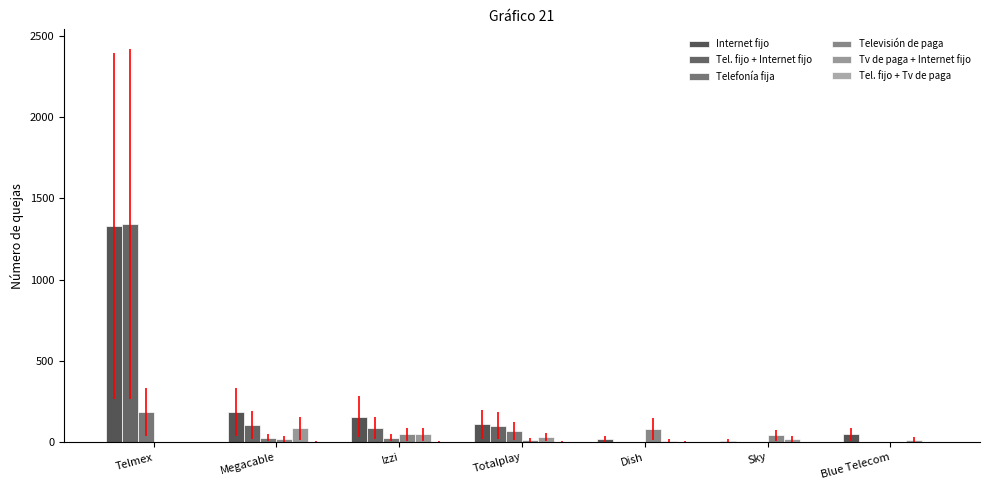

Count the number of data series in this chart.

6